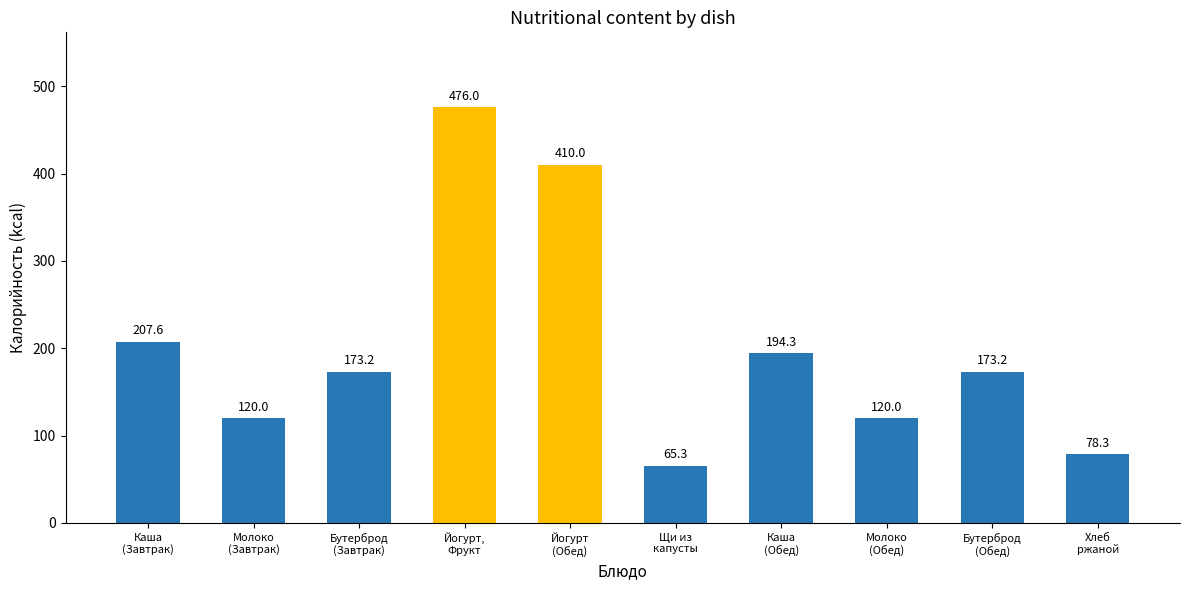

Approximately how many times larger is the value at Бутерброд
(Обед) compared to Каша
(Обед)?

0.9